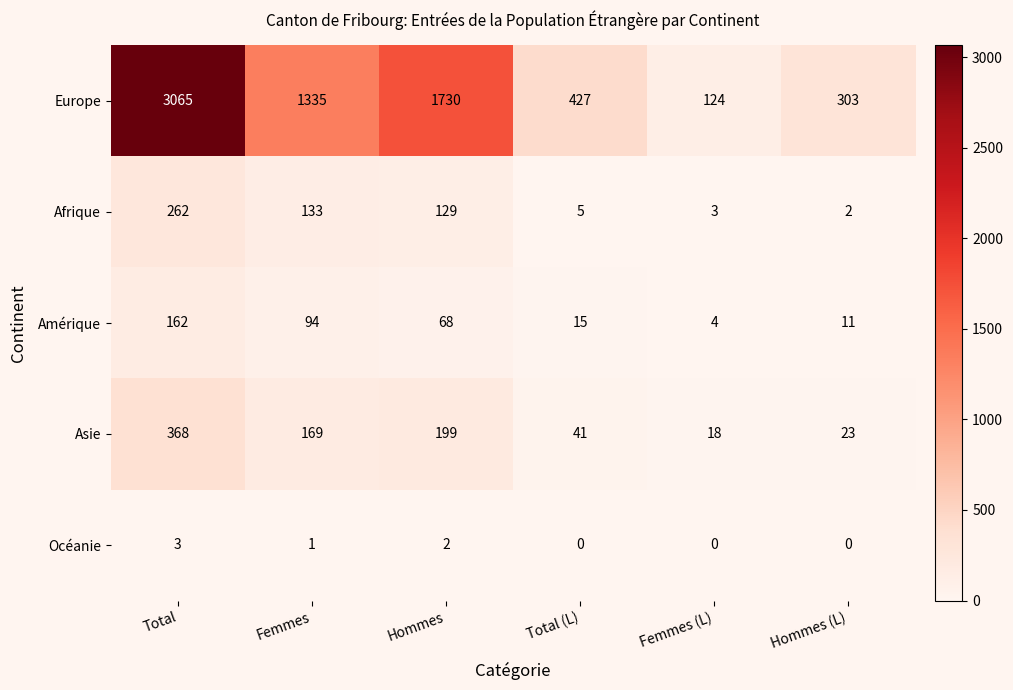

What is the difference between the Amérique values at Total and Femmes?

68